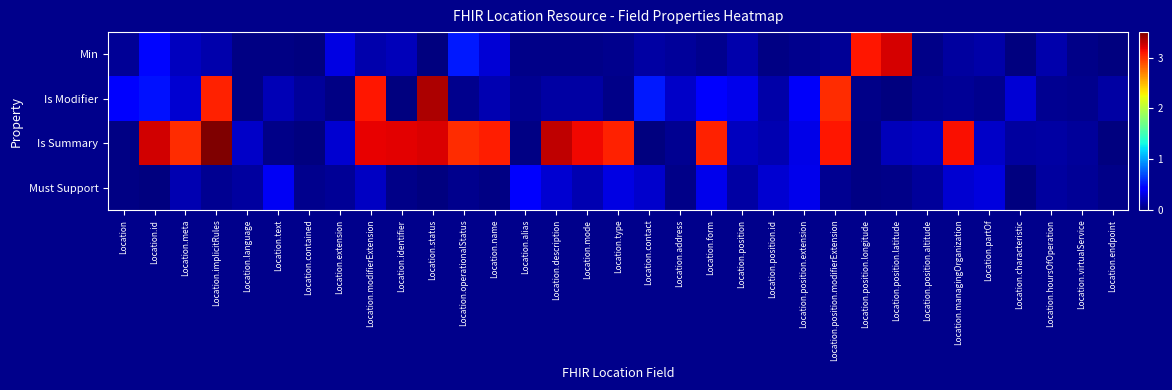

What is the total value across all series at Location.implicitRules?

6.9